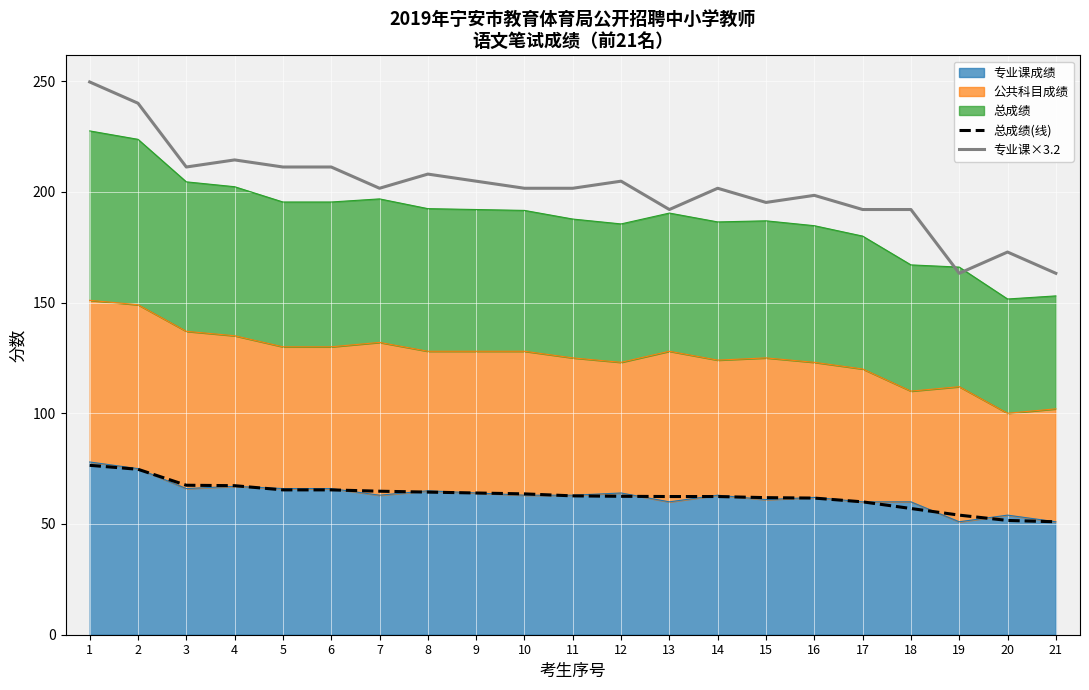

How many data points does each series have?

21